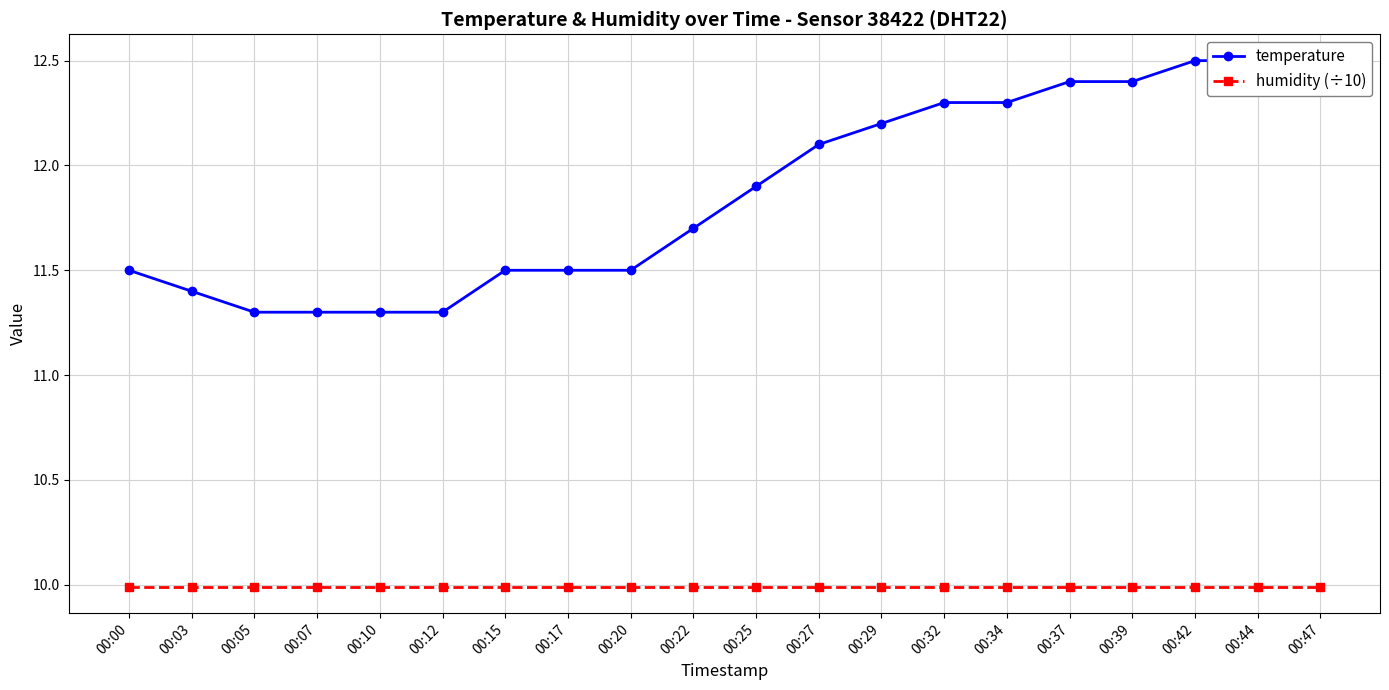

What is the difference between the maximum and second lowest values in the temperature series?

1.2